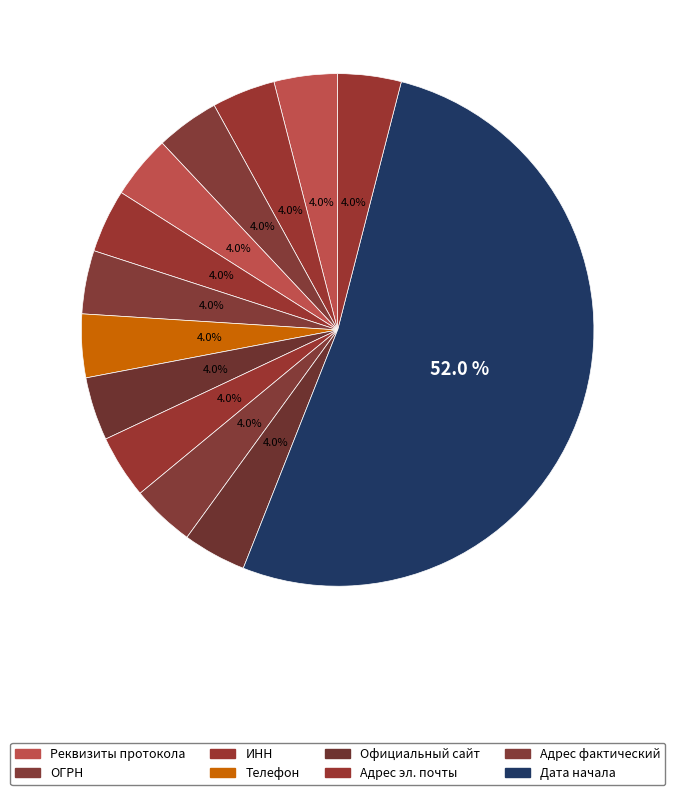

Which category has the smallest portion of the pie?

Реквизиты протокола